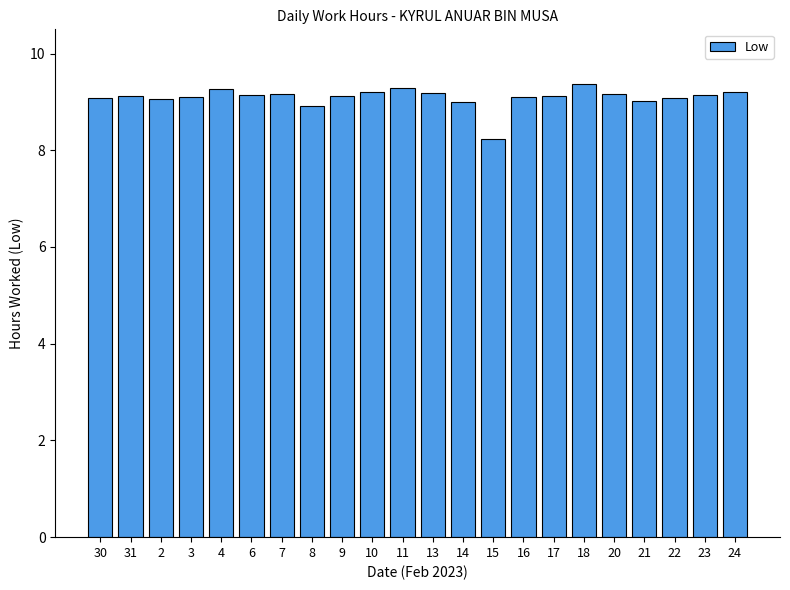

Approximately how many times larger is the value at 17 compared to 23?

1.0